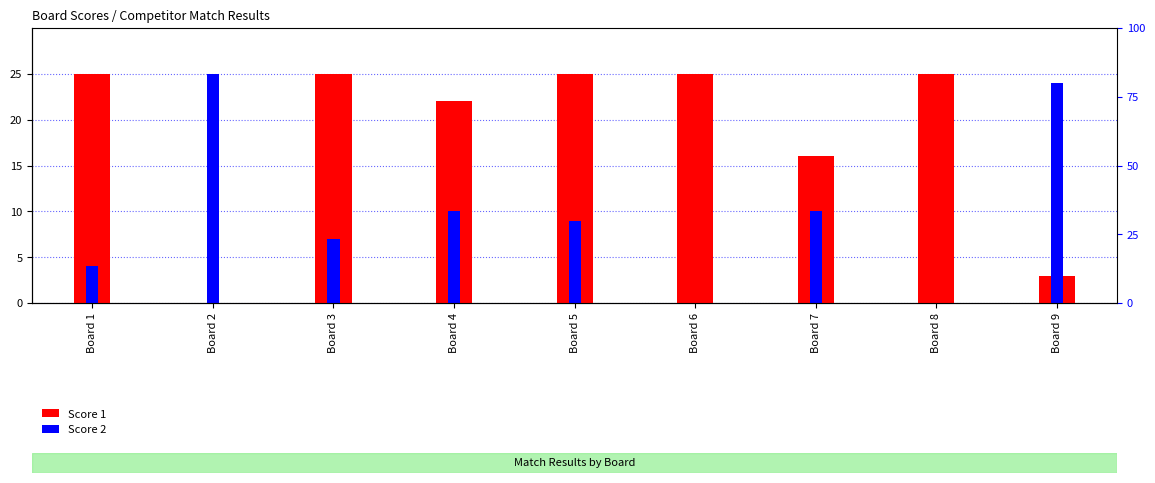

True or false: Score 1 has a value of 3 at Board 9.

True